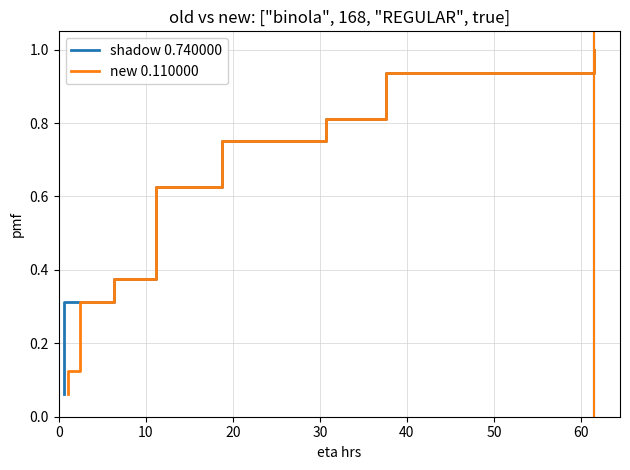

The value of shadow 0.740000 at 13 is 0.4. True or false?

False